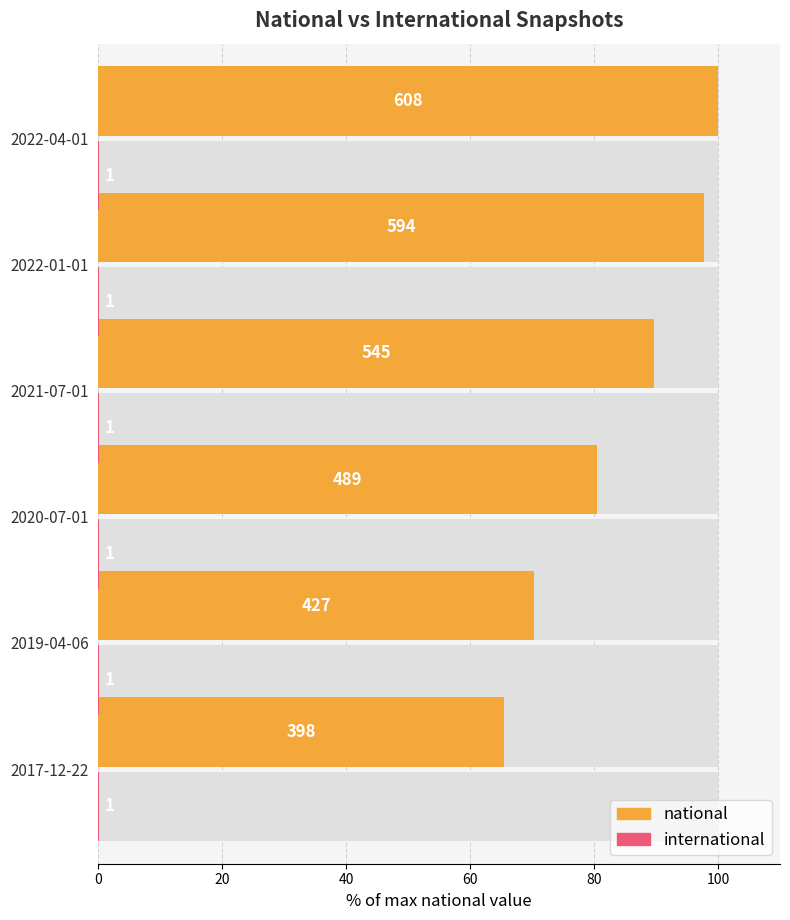

What are all the series names shown in the legend?

national, international